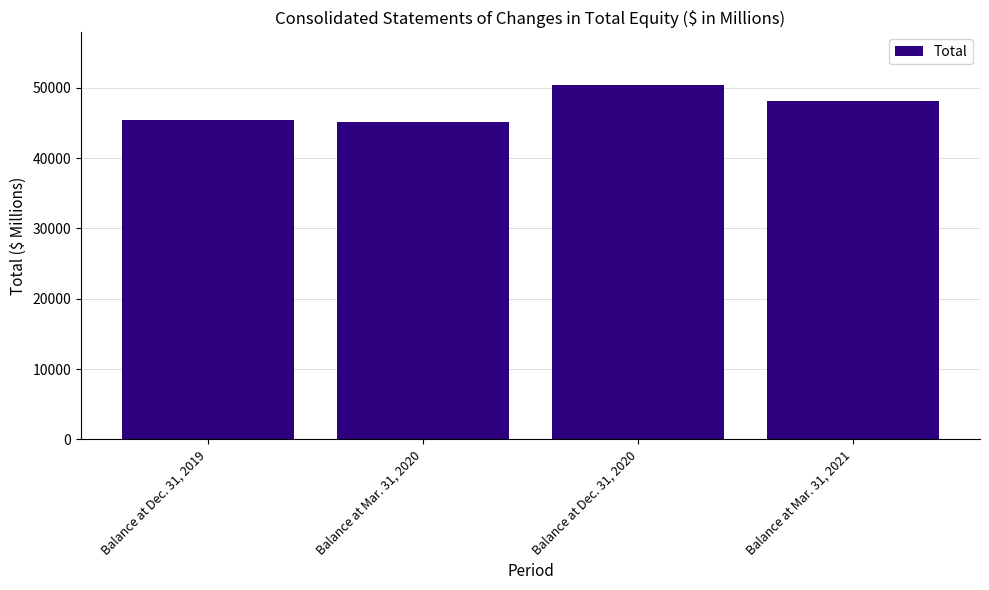

Are the bars horizontal?

No